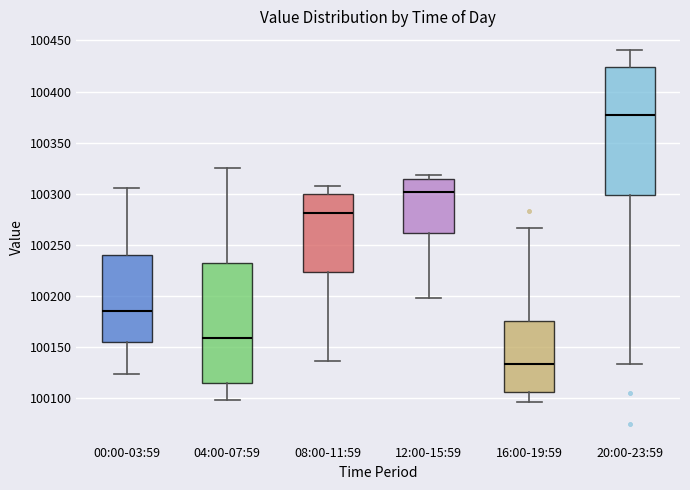

Reading left to right, transcribe this box plot: for each box, give where its median line is, the range the box spans, and where its two whiskers end, as read against the y-axis. The values are not printed on the chart, so give them approximately, as read against the axis.

00:00-03:59: median 100185, box 100155 to 100240, whiskers 100125 to 100305
04:00-07:59: median 100160, box 100115 to 100230, whiskers 100100 to 100325
08:00-11:59: median 100280, box 100225 to 100300, whiskers 100135 to 100310
12:00-15:59: median 100300, box 100260 to 100315, whiskers 100200 to 100320
16:00-19:59: median 100135, box 100105 to 100175, whiskers 100095 to 100265
20:00-23:59: median 100375, box 100300 to 100425, whiskers 100135 to 100440